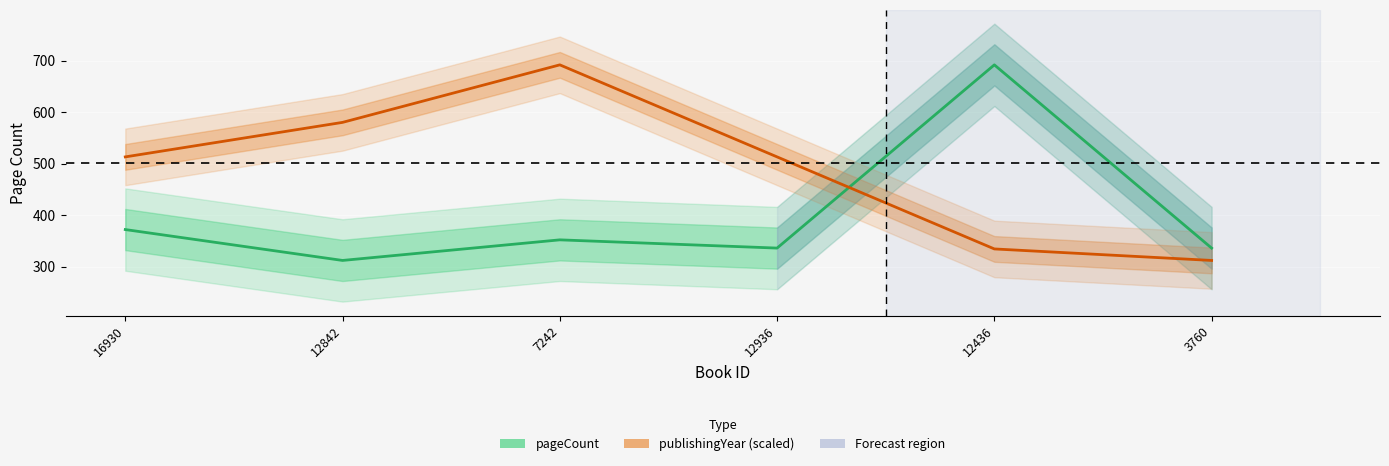

Reading left to right, list all the values displayed in this chart.

pageCount: 16930=372.0	12842=312.0	7242=352.0	12936=336.0	12436=692.0	3760=336.0
publishingYear (scaled): 16930=513.2	12842=580.2	7242=692.0	12936=513.2	12436=334.4	3760=312.0